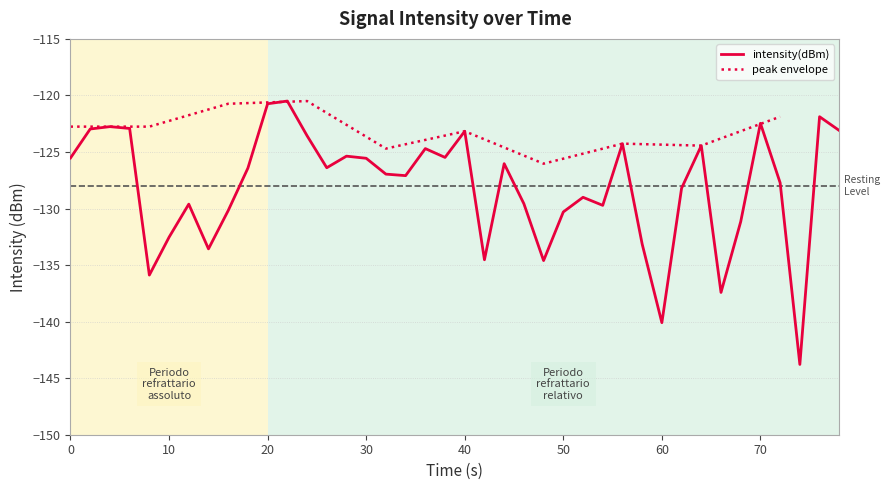

The chart shows a value of -43.2 at 18. True or false?

False